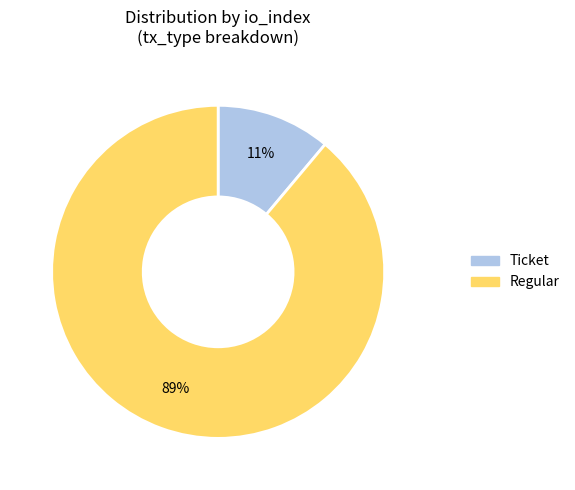

Which category has the biggest portion of the pie?

Regular